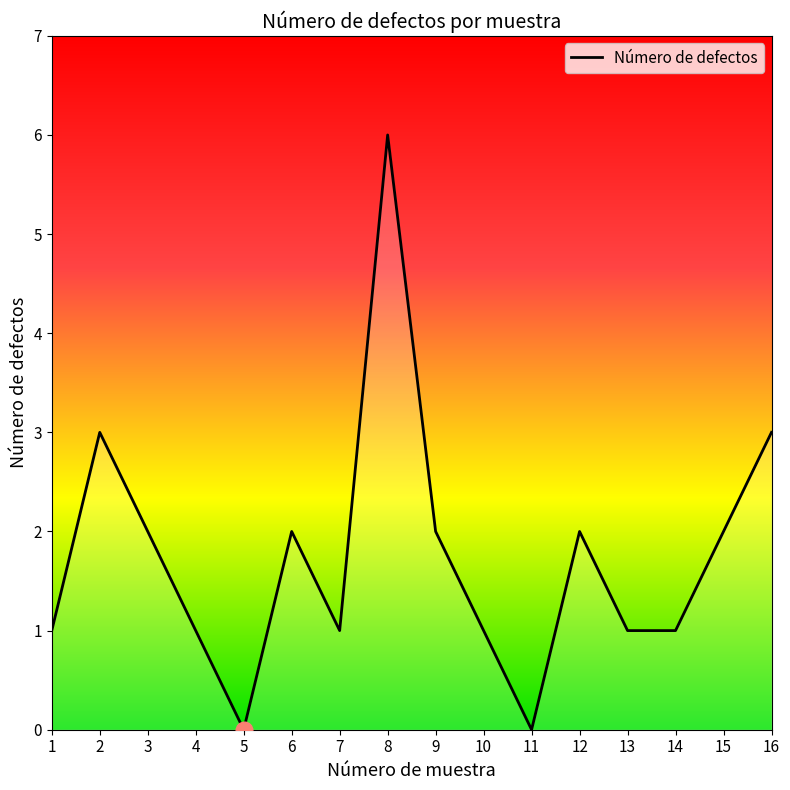

What is the difference between the maximum and minimum values?

6